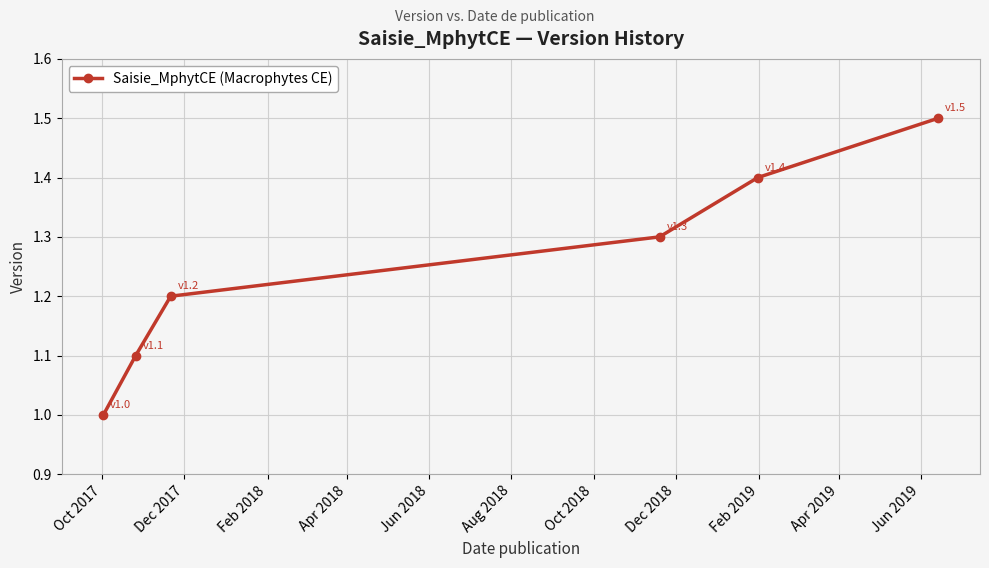

What is the sum of all values?

7.5